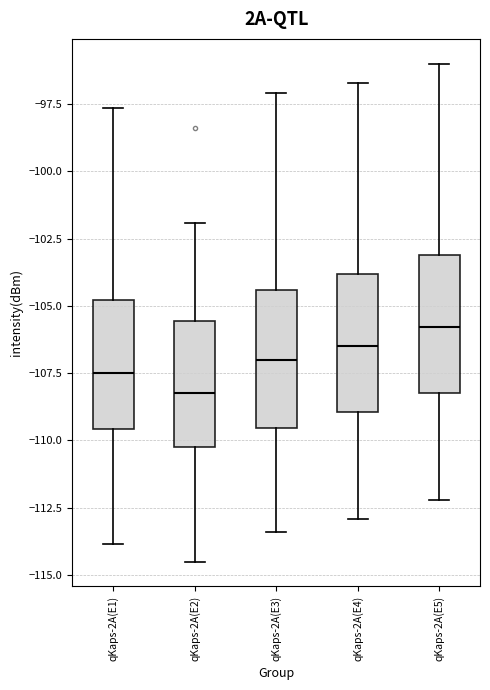

Which box's median line is the highest?

qKaps-2A(E5)